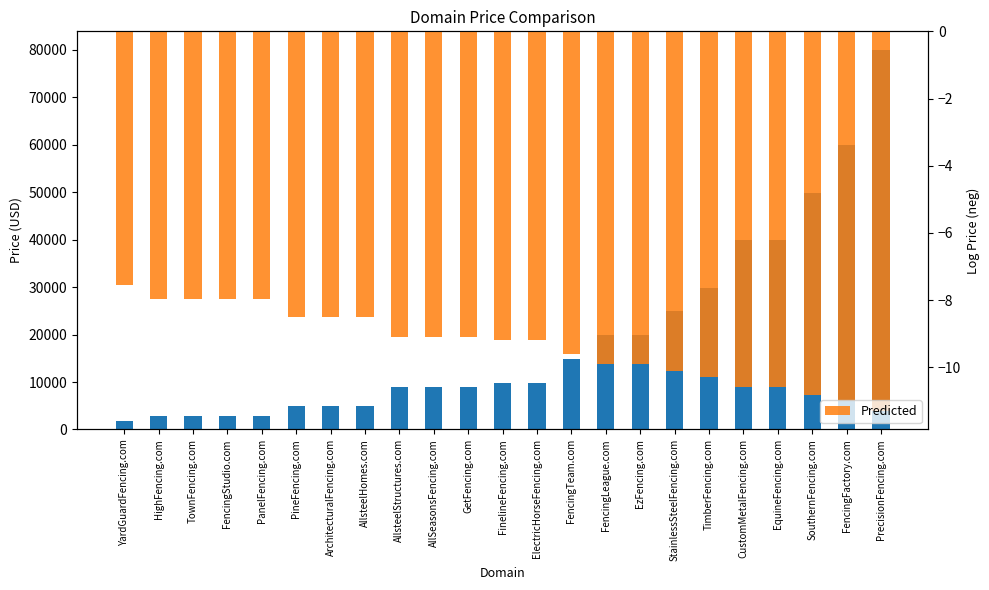

Which label corresponds to the largest value in the chart?

PrecisionFencing.com